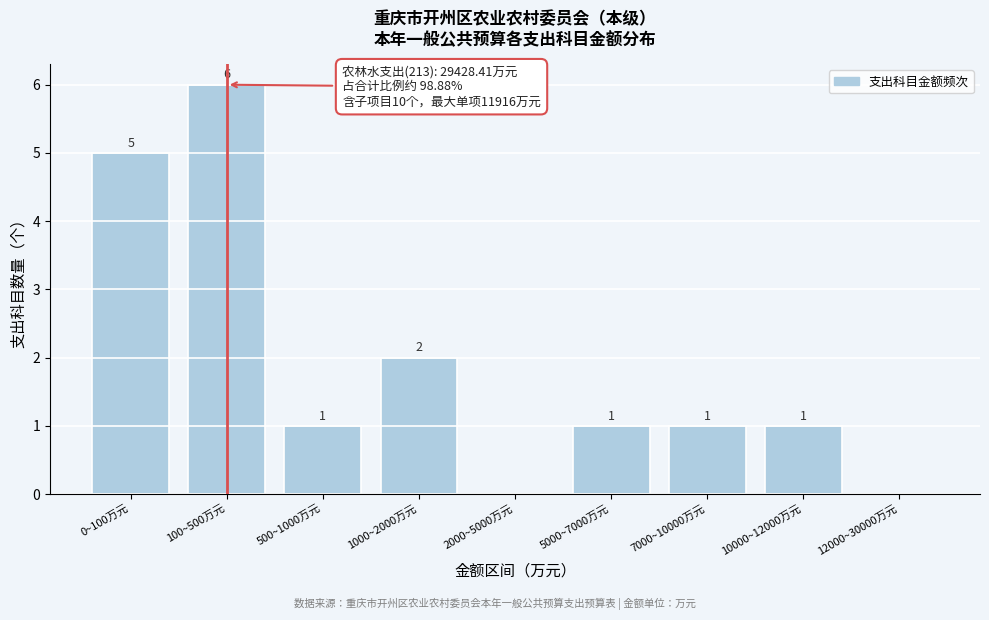

Reading left to right, extract all data points from this chart.

0~100万元=5	100~500万元=6	500~1000万元=1	1000~2000万元=2	2000~5000万元=0	5000~7000万元=1	7000~10000万元=1	10000~12000万元=1	12000~30000万元=0